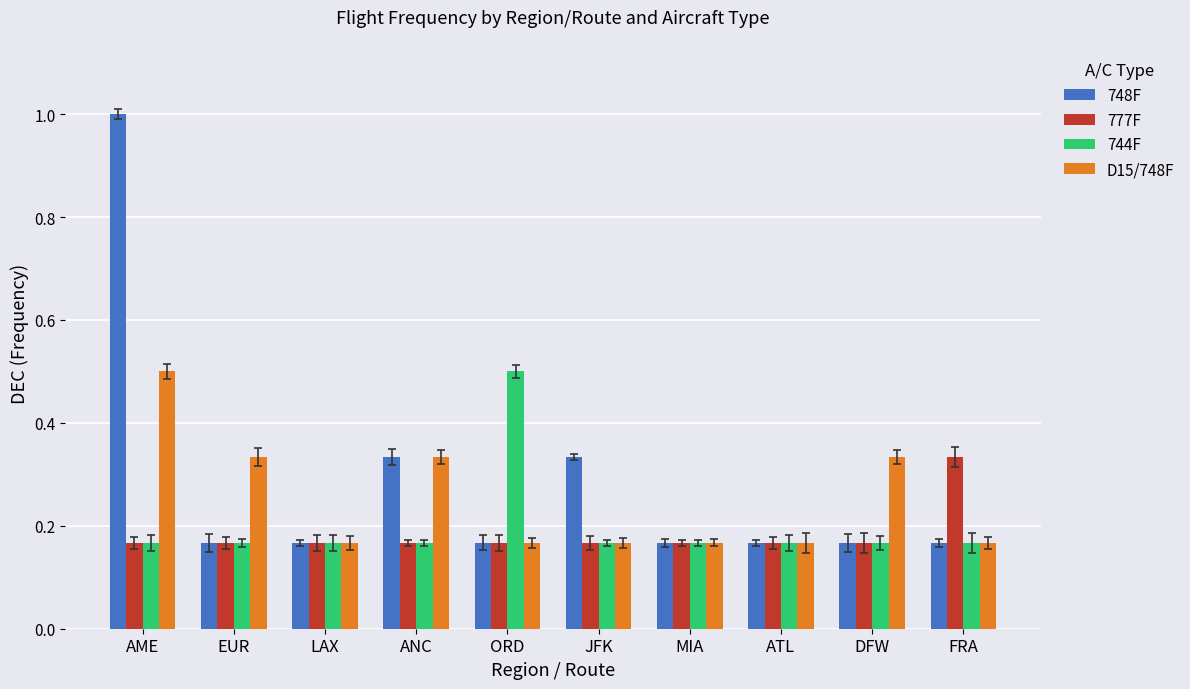

Which category has the lowest value across all series?

EUR